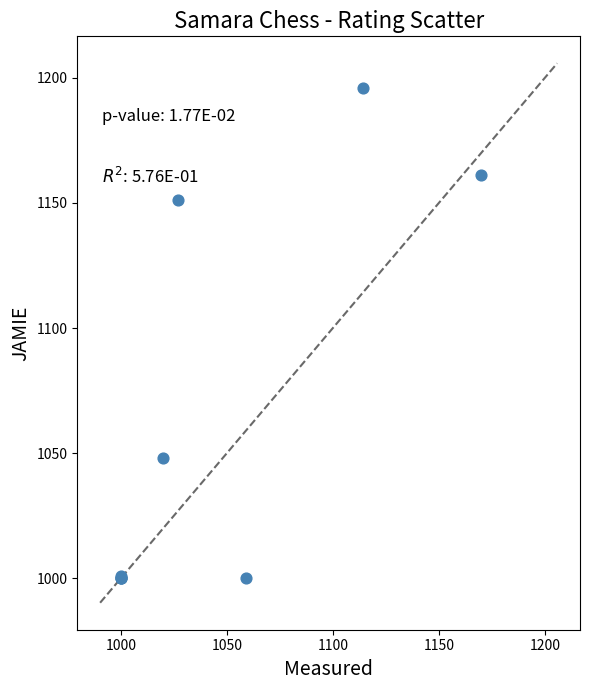

What Y value in the scatter plot is closest to 1098?

1048